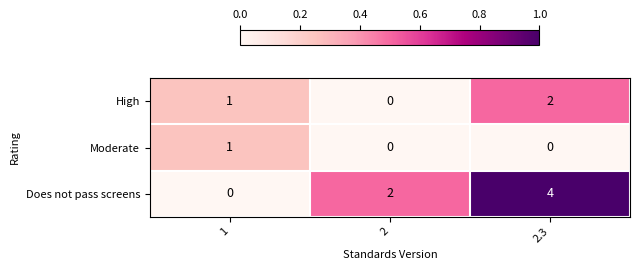

What value does the Does not pass screens series have at 2.3?

4